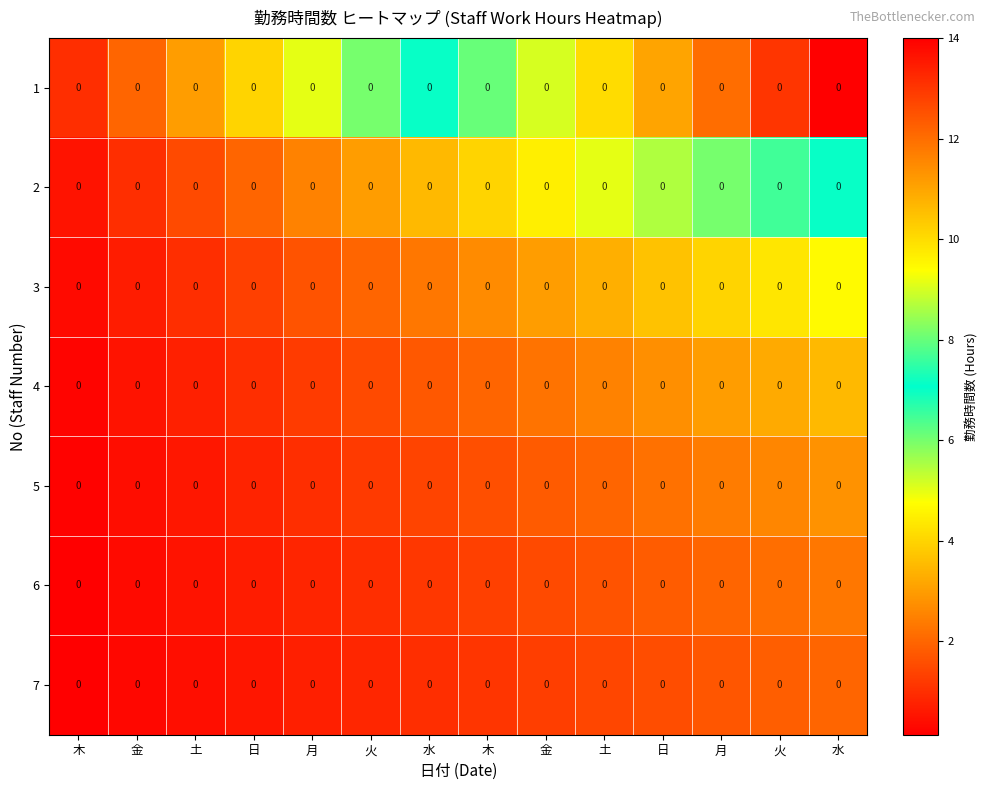

What is the average value of the 4 series?

1.9